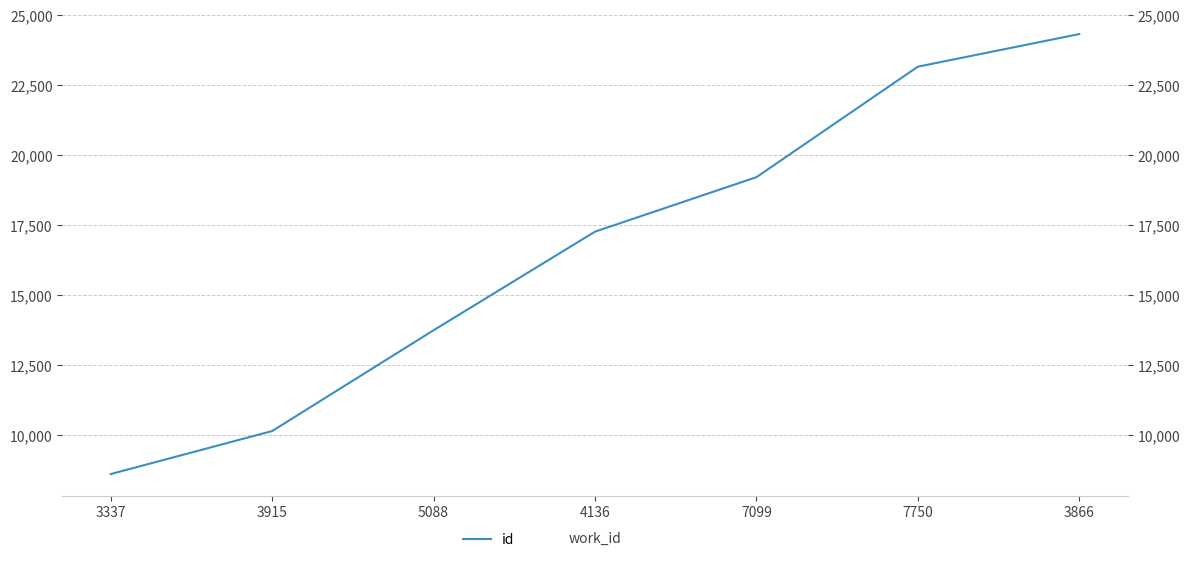

The value at 3337 is 8608. True or false?

True